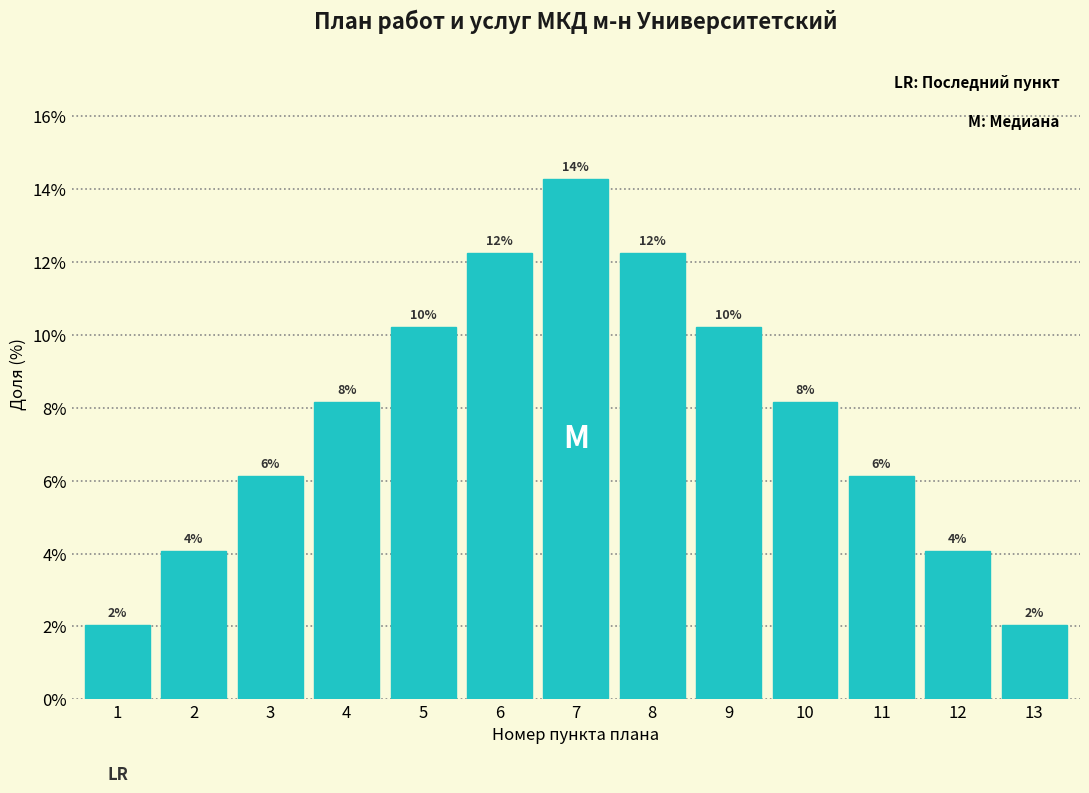

Does the chart contain any negative values?

No